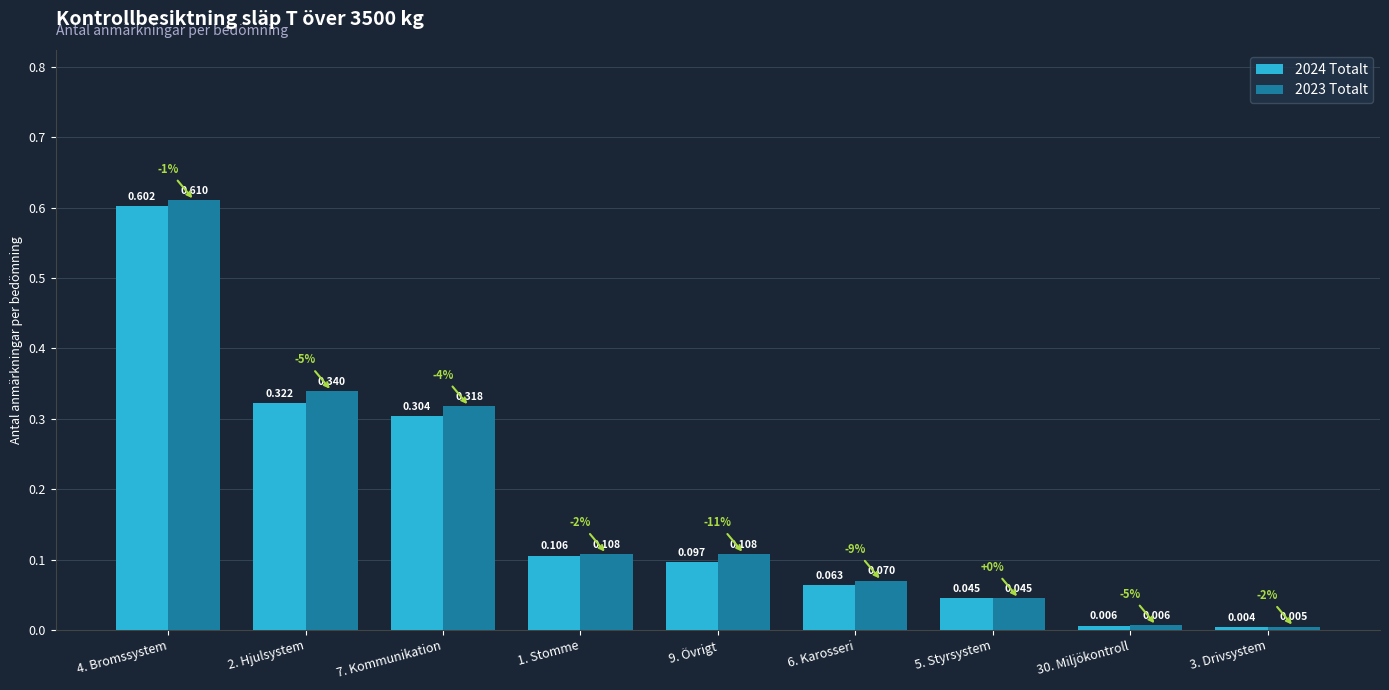

Where is 2023 Totalt nearest to the value 0?

3. Drivsystem